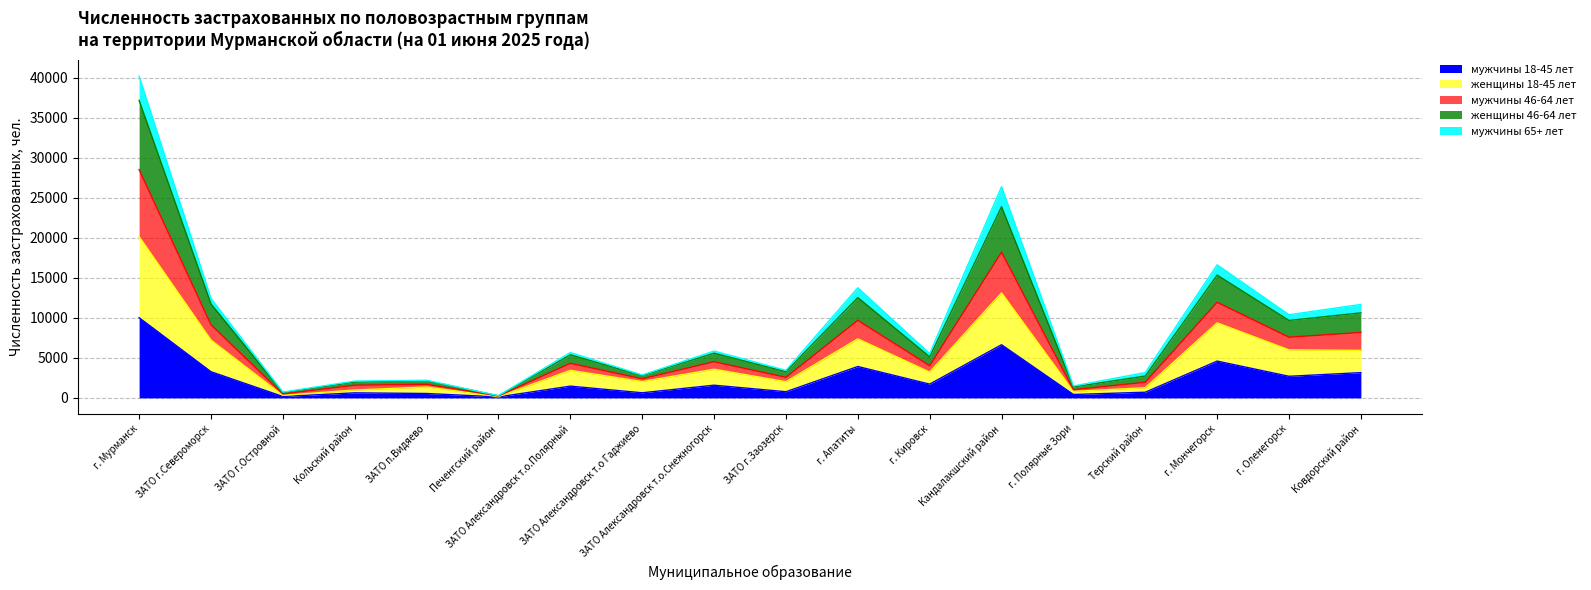

At which category is the sum across all series the highest?

г. Мурманск